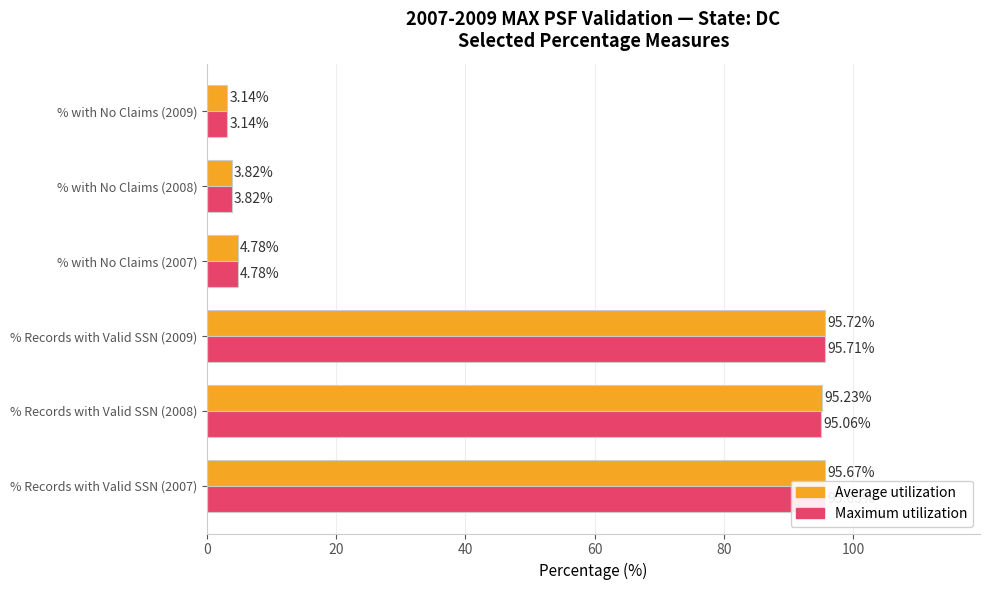

Which series has the largest range (max minus min)?

Average utilization